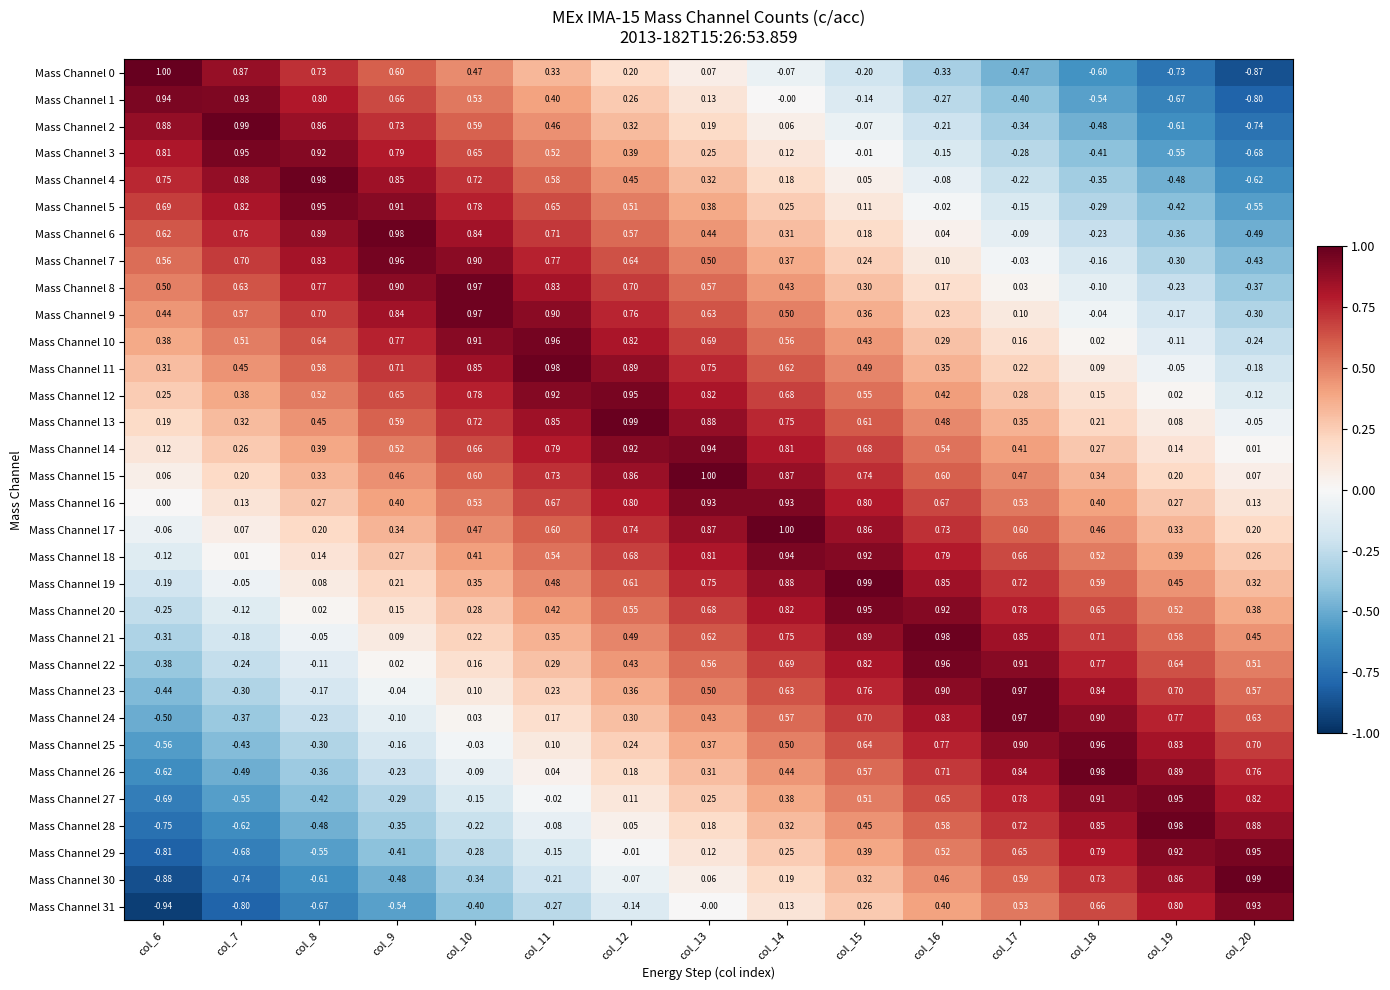

Is the value of Mass Channel 8 at col_7 greater than the value of Mass Channel 21 at col_8?

Yes